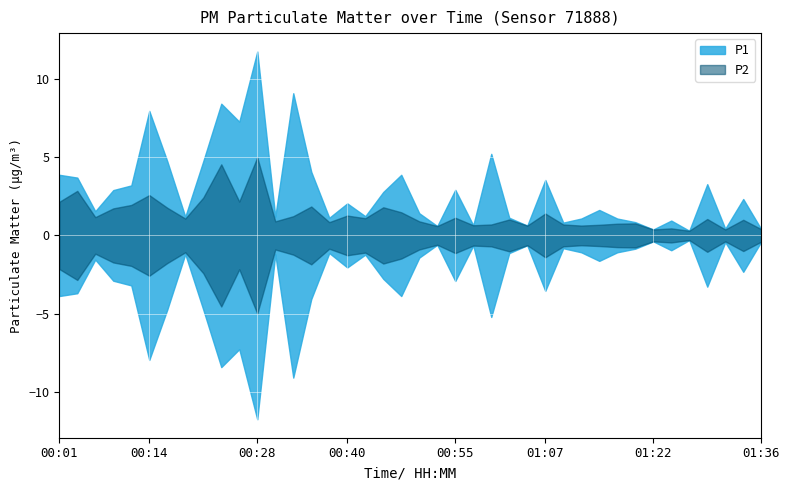

What is the maximum value for P2?

5.0